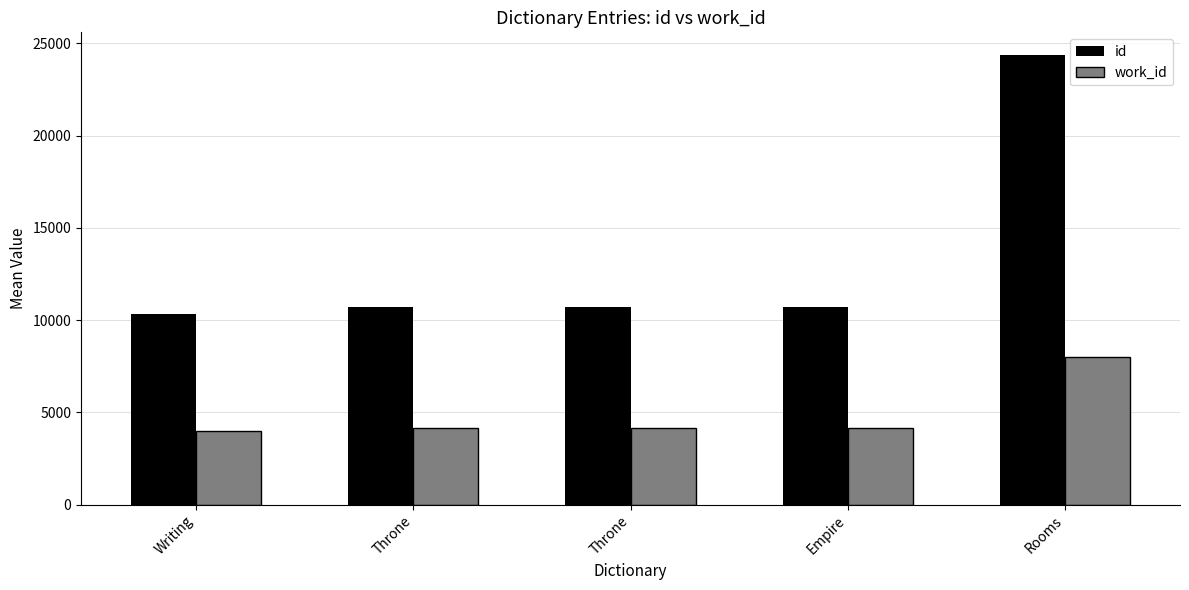

How many data points in id are less than 10690?

2